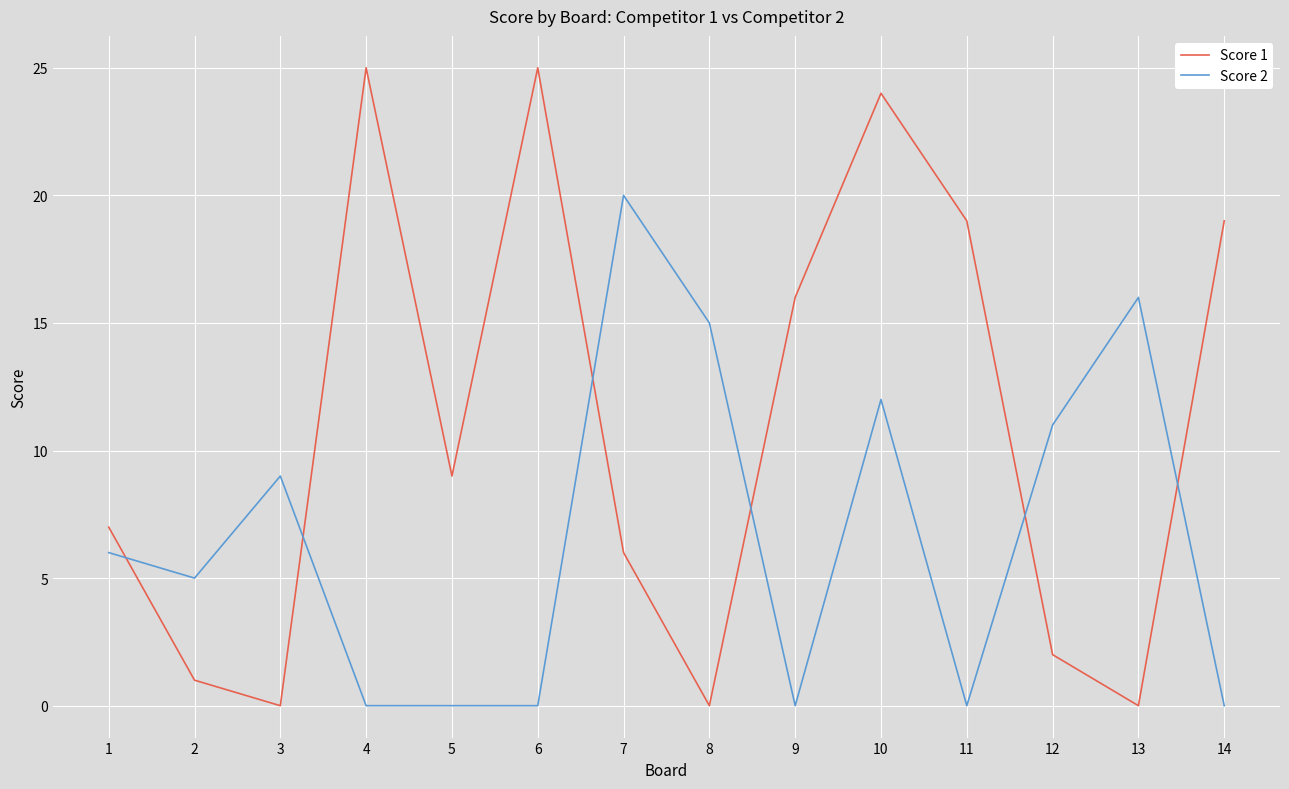

The value of Score 2 at 2 is 9. True or false?

False